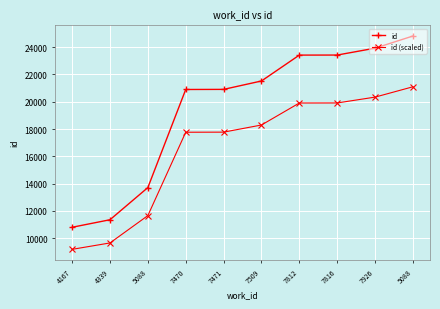

What is the approximate value of id at 7470?

20899.0